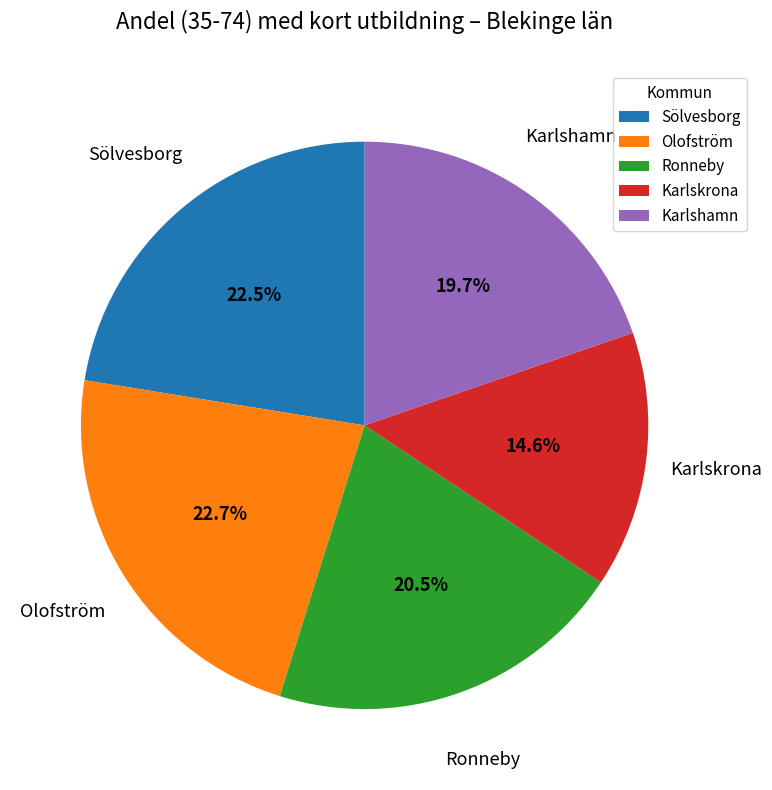

To the nearest percent, what is the difference between the Karlskrona and Karlshamn slice percentages?

5%